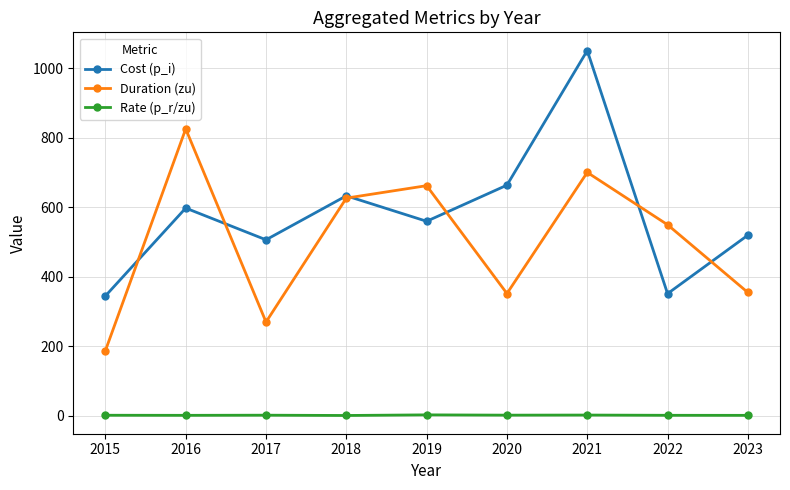

What is the minimum value for Cost (p_i)?

345.0